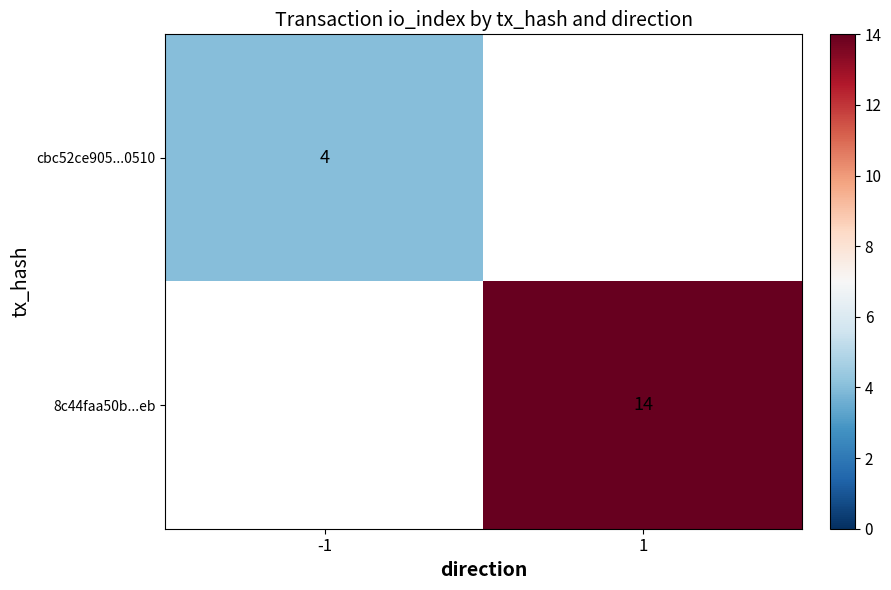

The value of cbc52ce905...0510 at -1 is 4. True or false?

True